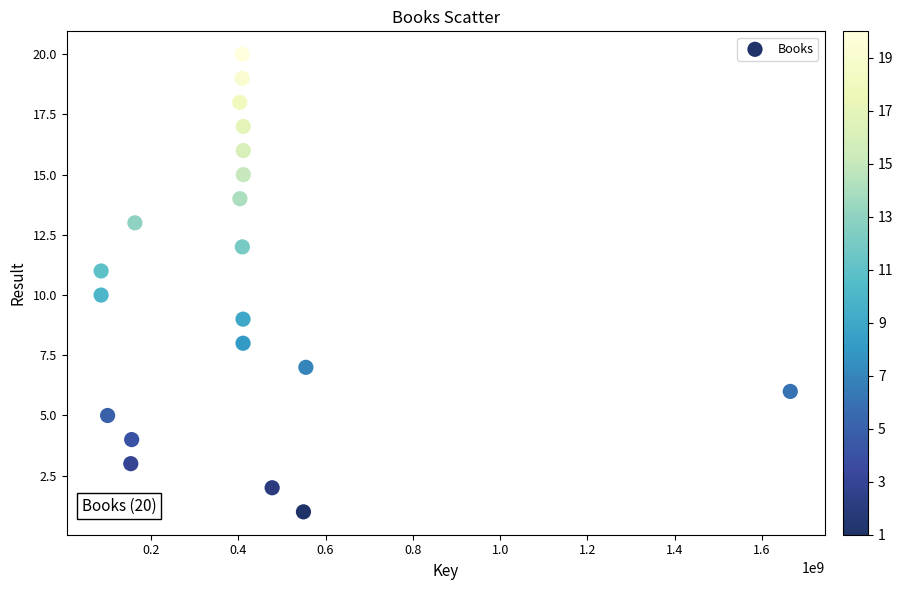

What is the range of X values (max minus min)?

1578918014